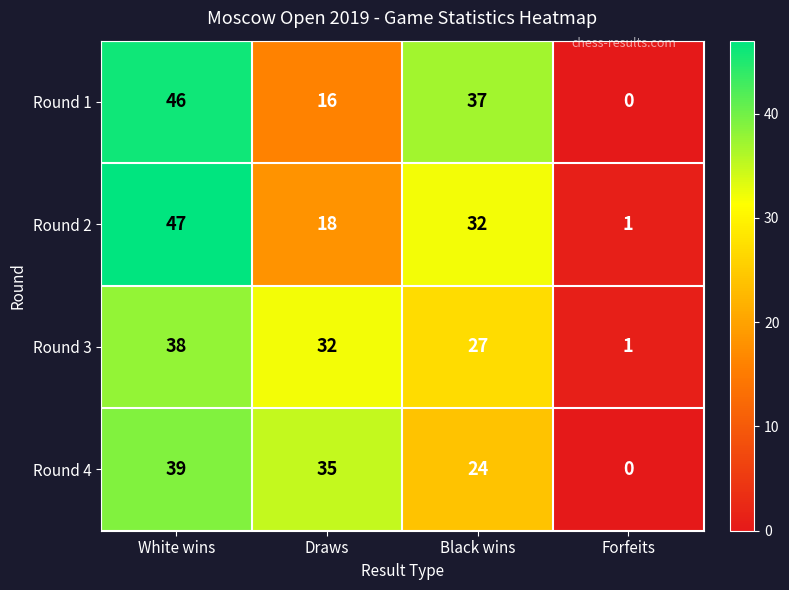

At which label is Round 1 closest to 23?

Draws